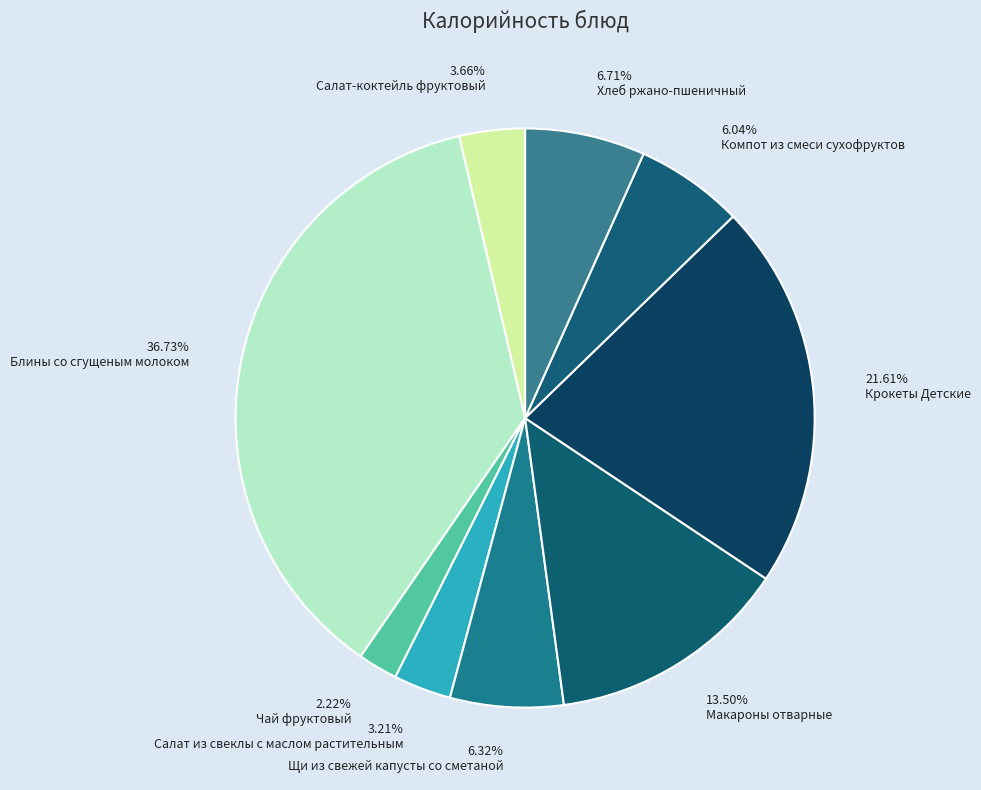

Is there a majority slice in this chart?

No